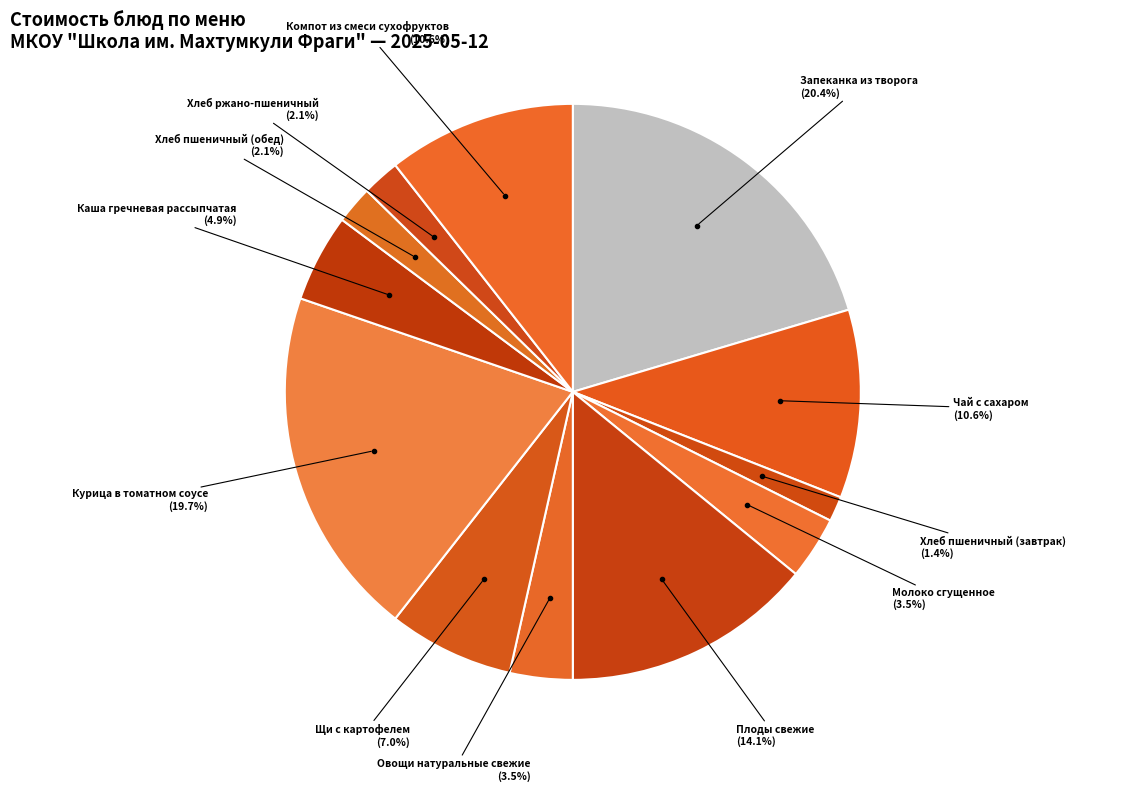

Count the number of slices in the pie.

12